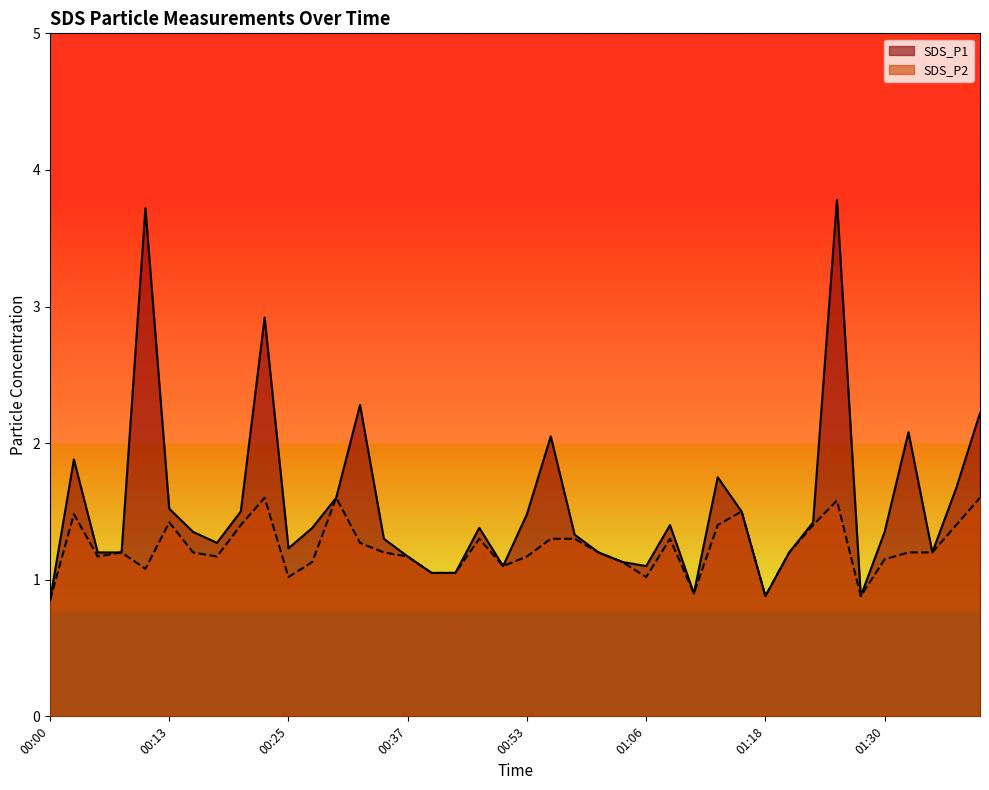

True or false: SDS_P1 and SDS_P2 intersect in this chart.

False